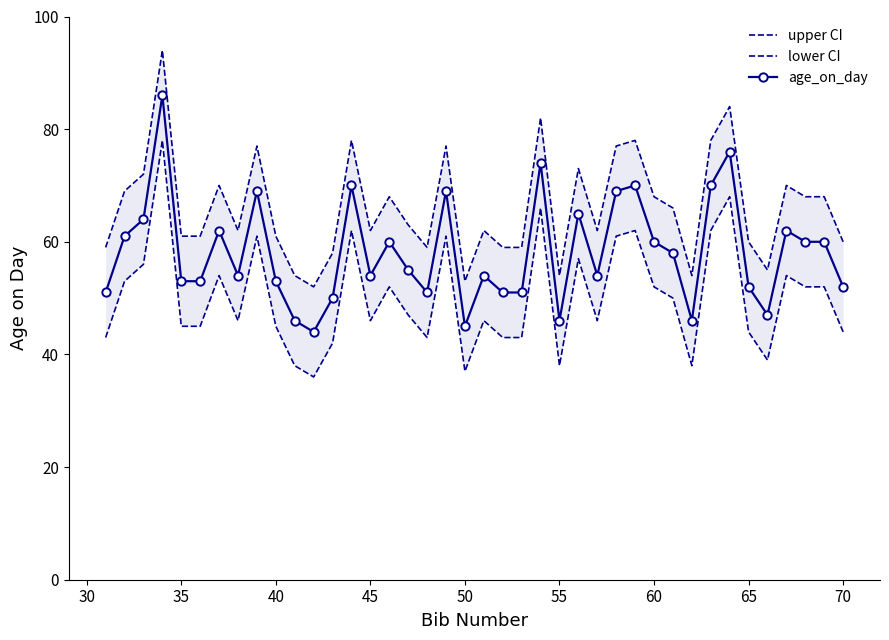

Rank the series by their average value, from lowest to highest.

lower CI, age_on_day, upper CI